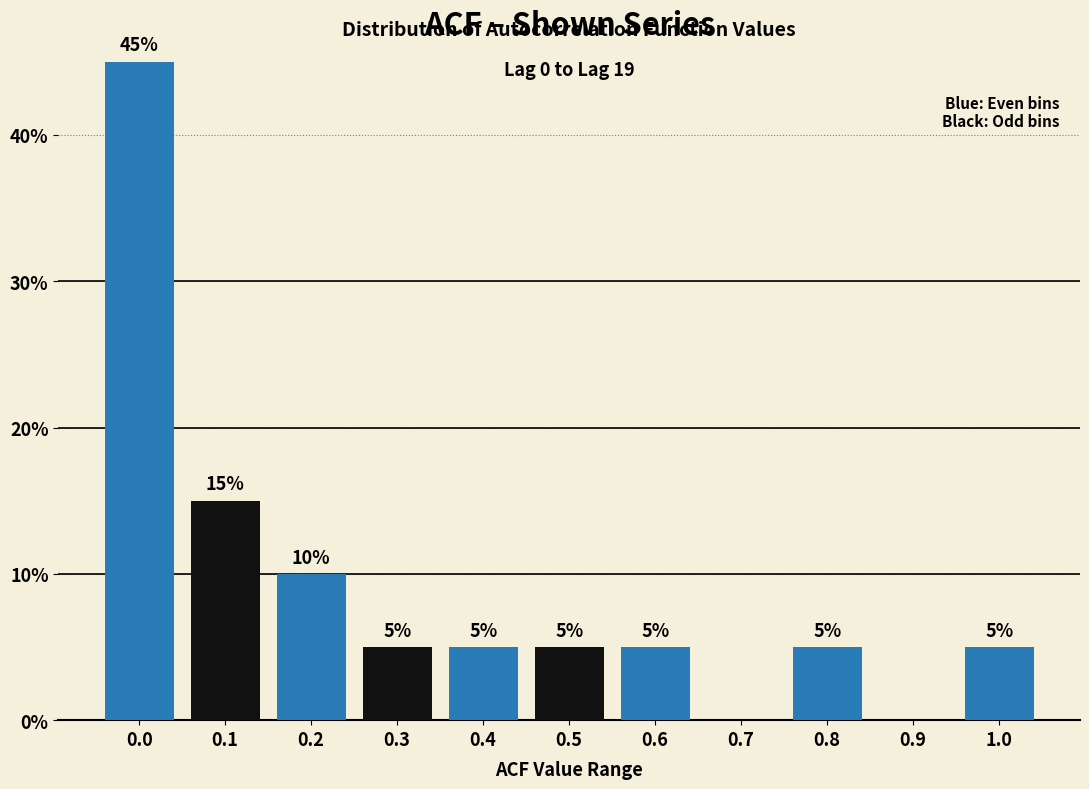

Reading right to left, extract all data points from this chart.

1.0=5	0.9=0	0.8=5	0.7=0	0.6=5	0.5=5	0.4=5	0.3=5	0.2=10	0.1=15	0.0=45